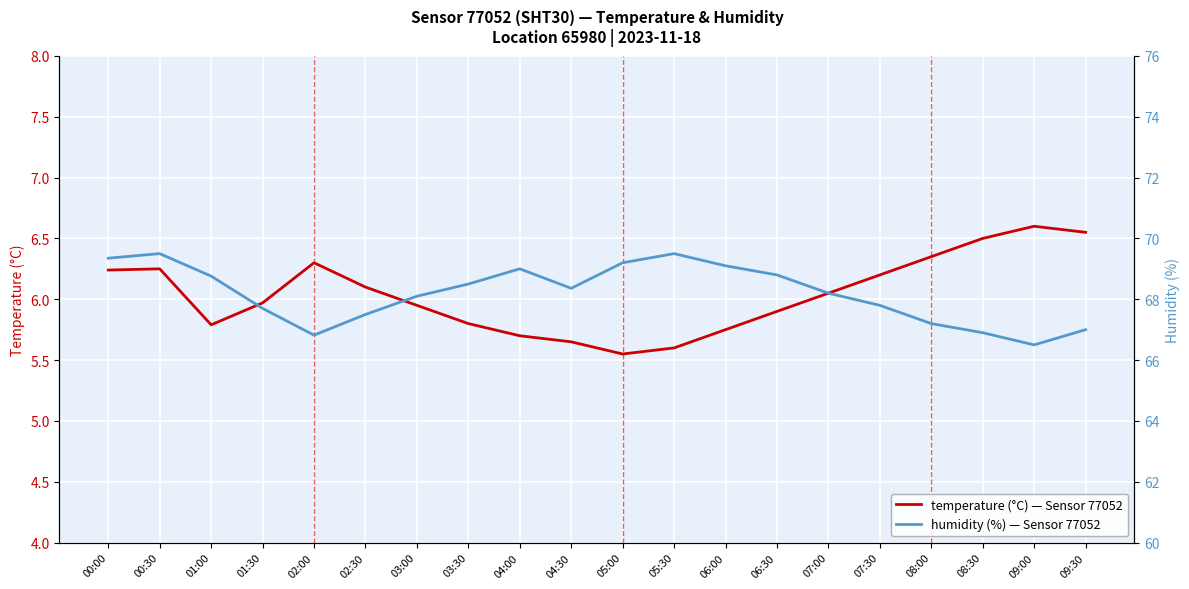

What are all the series names shown in the legend?

temperature, humidity